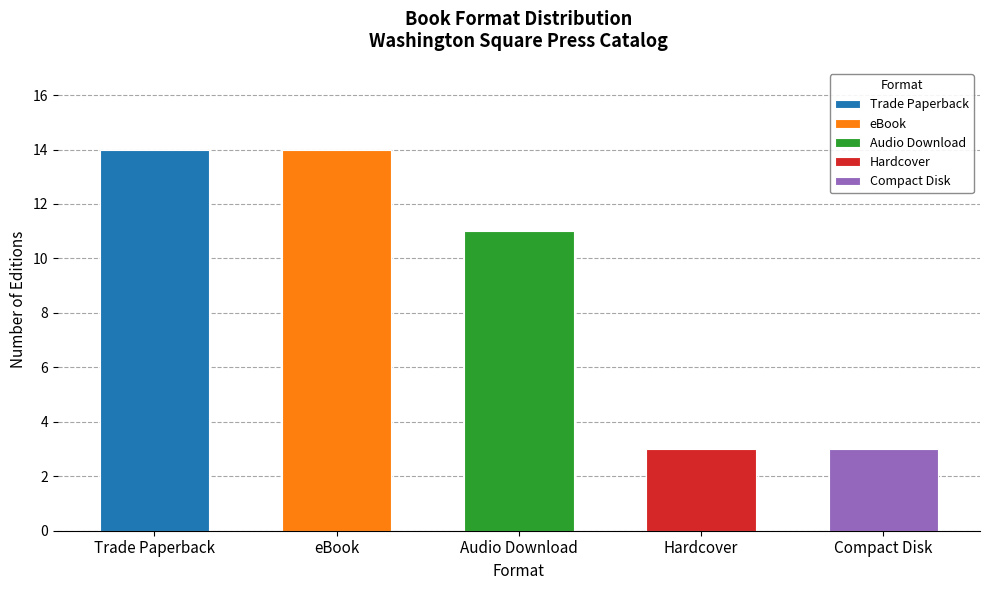

What is the value of the Trade Paperback bar at the 4th from the left?

14